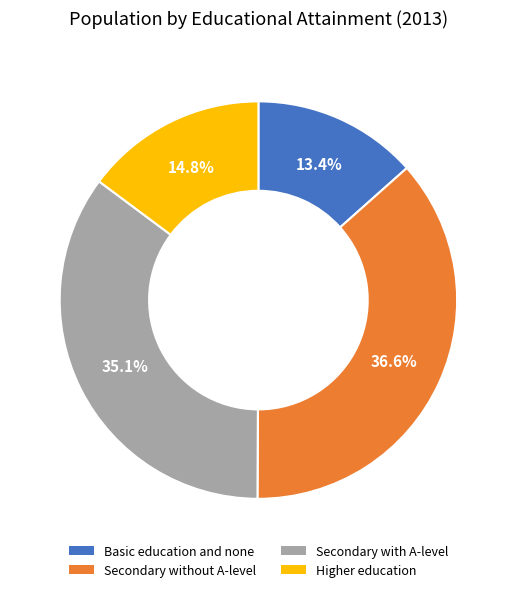

What portion of the pie excludes Secondary with A-level?

64.9%